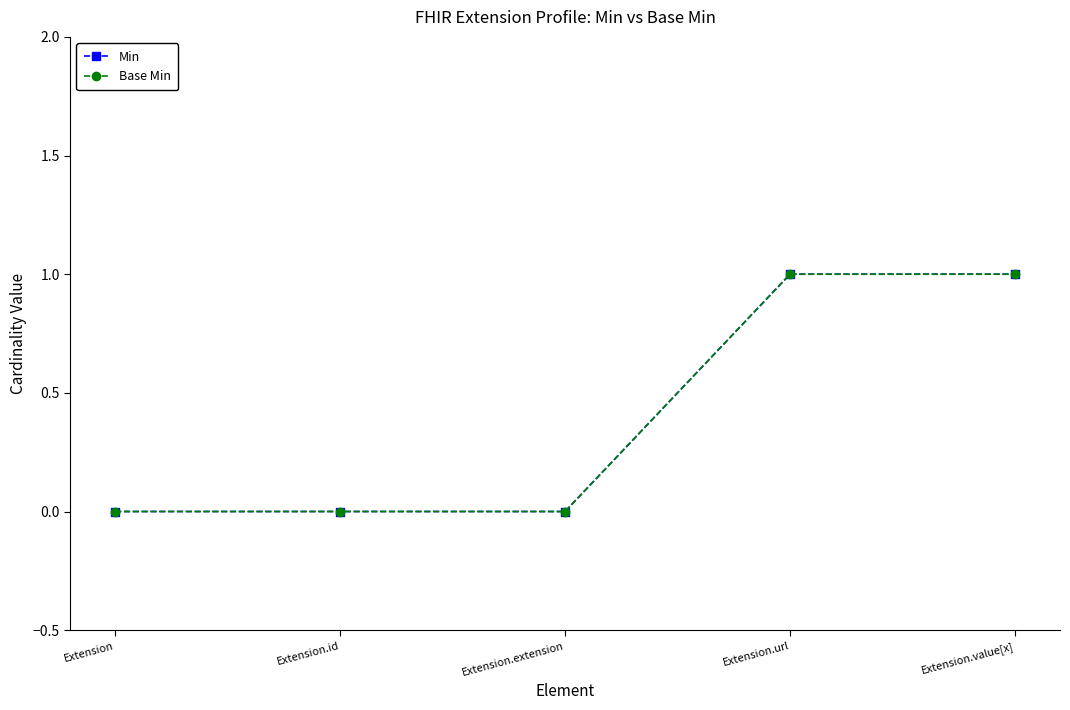

What position from the right is Extension.url?

2